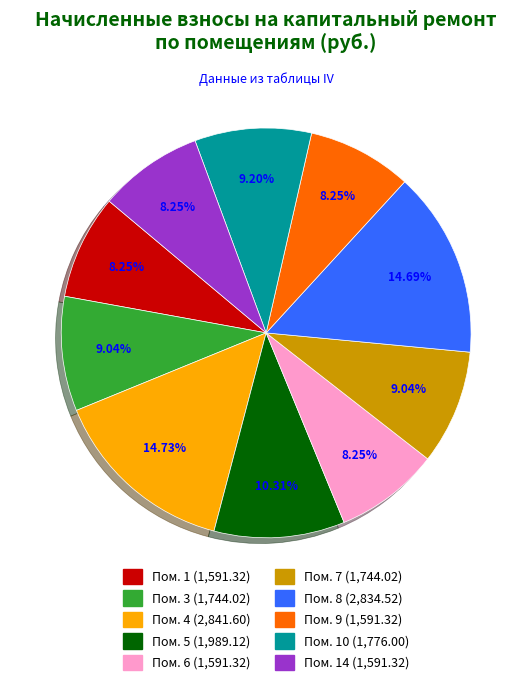

Does any single category account for the majority?

No